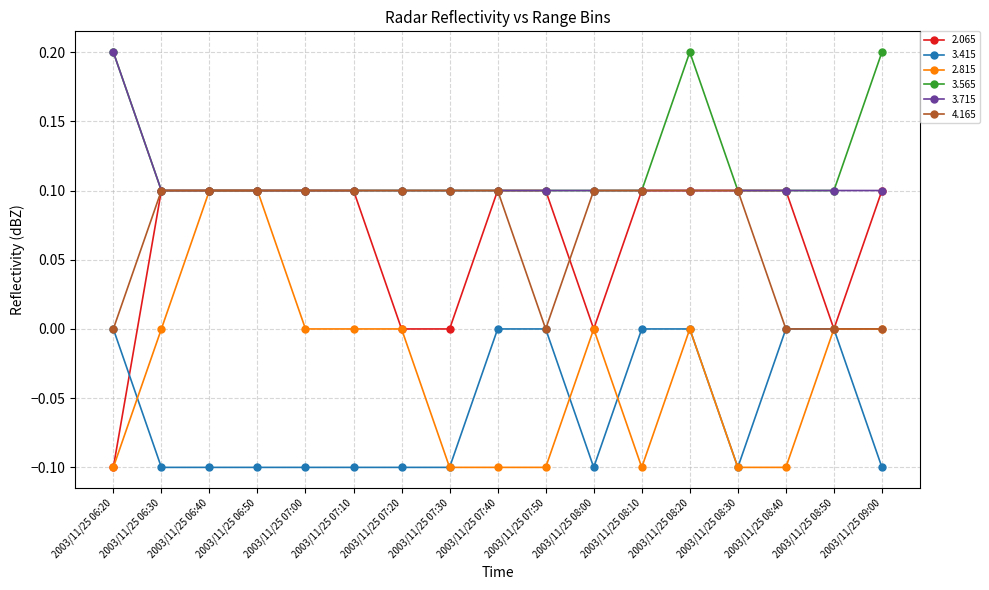

What is the label of the 6th point from the right?

2003/11/25 08:10